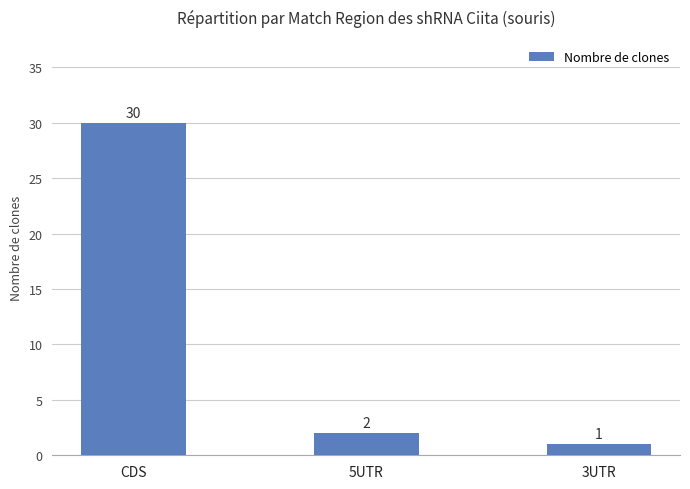

List the labels in order of value, largest first.

CDS, 5UTR, 3UTR